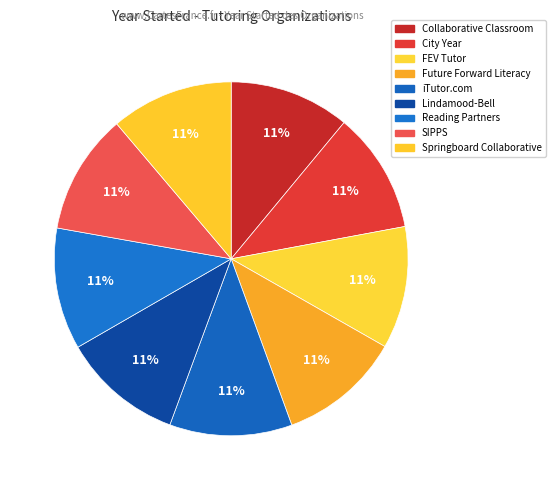

How many slices are in this pie chart?

9